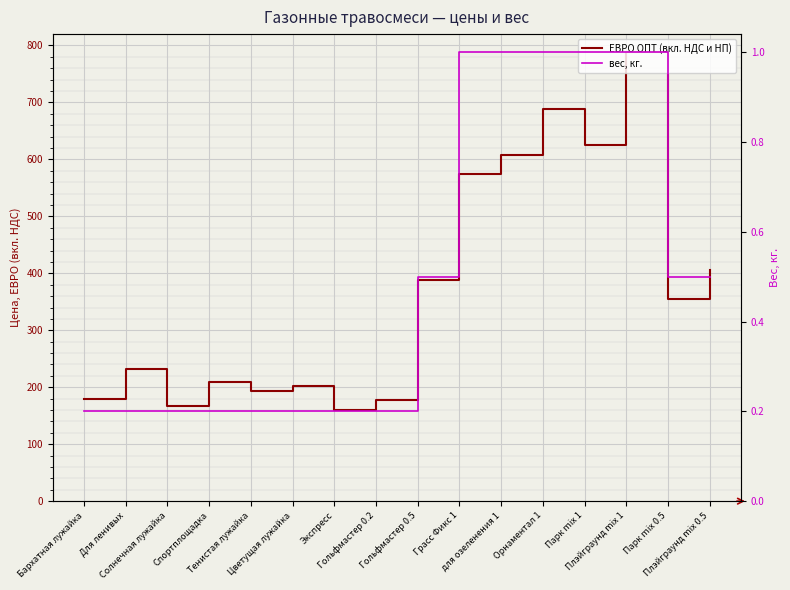

What is the highest value of the ЕВРО ОПТ (вкл. НДС и НП) series?

788.6